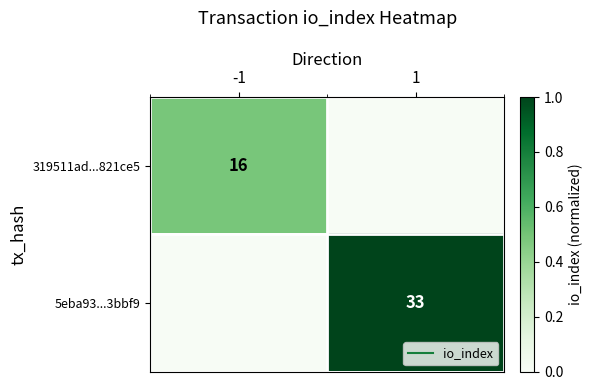

Count the number of categories in the chart.

2